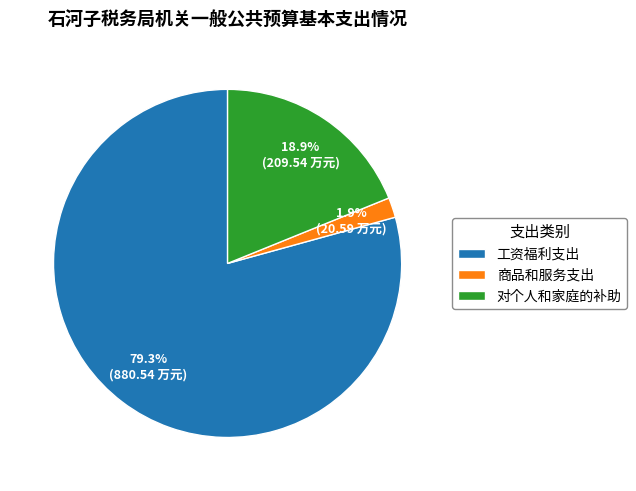

Is there a majority slice in this chart?

Yes